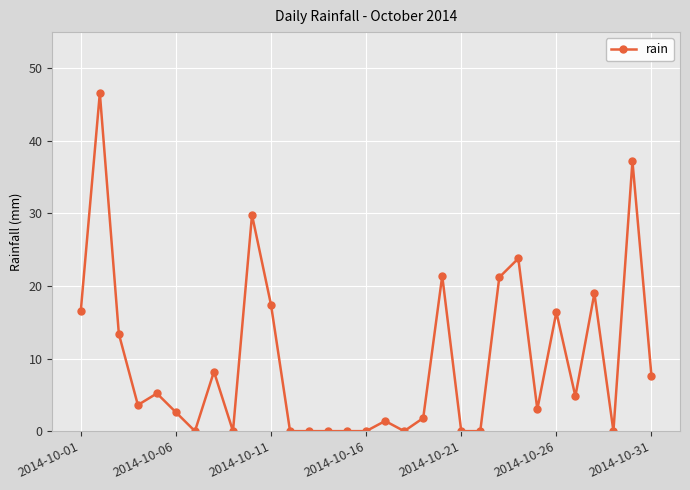

What is the difference between the maximum and minimum values?

46.6